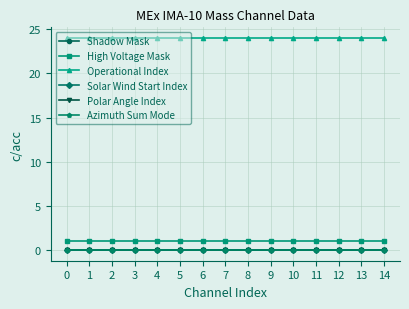

Reading right to left, extract all data points from this chart.

Shadow Mask: 0	0	0	0	0	0	0	0	0	0	0	0	0	0	0
High Voltage Mask: 1	1	1	1	1	1	1	1	1	1	1	1	1	1	1
Operational Index: 24	24	24	24	24	24	24	24	24	24	24	24	24	24	24
Solar Wind Start Index: 0	0	0	0	0	0	0	0	0	0	0	0	0	0	0
Polar Angle Index: 0	0	0	0	0	0	0	0	0	0	0	0	0	0	0
Azimuth Sum Mode: 0	0	0	0	0	0	0	0	0	0	0	0	0	0	0